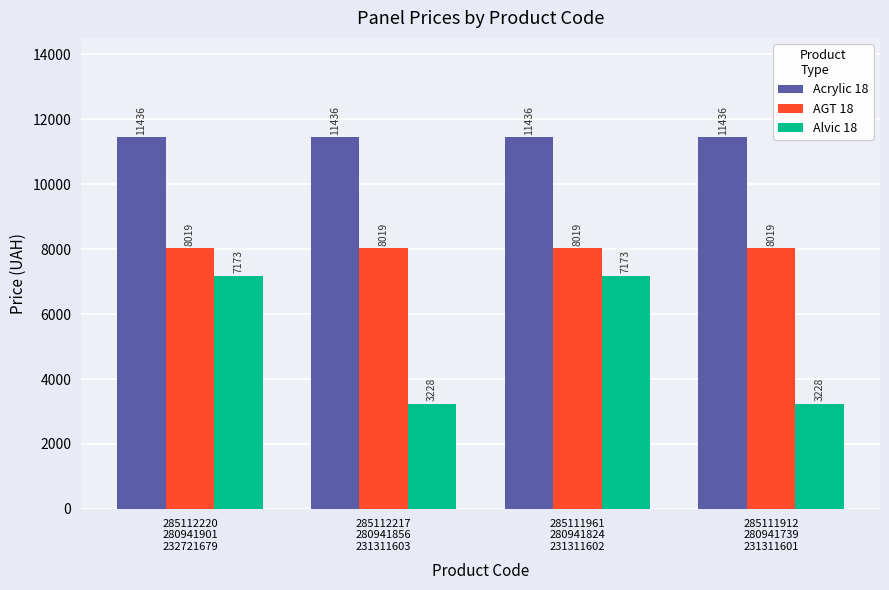

At how many categories does at least one series exceed 7660?

4